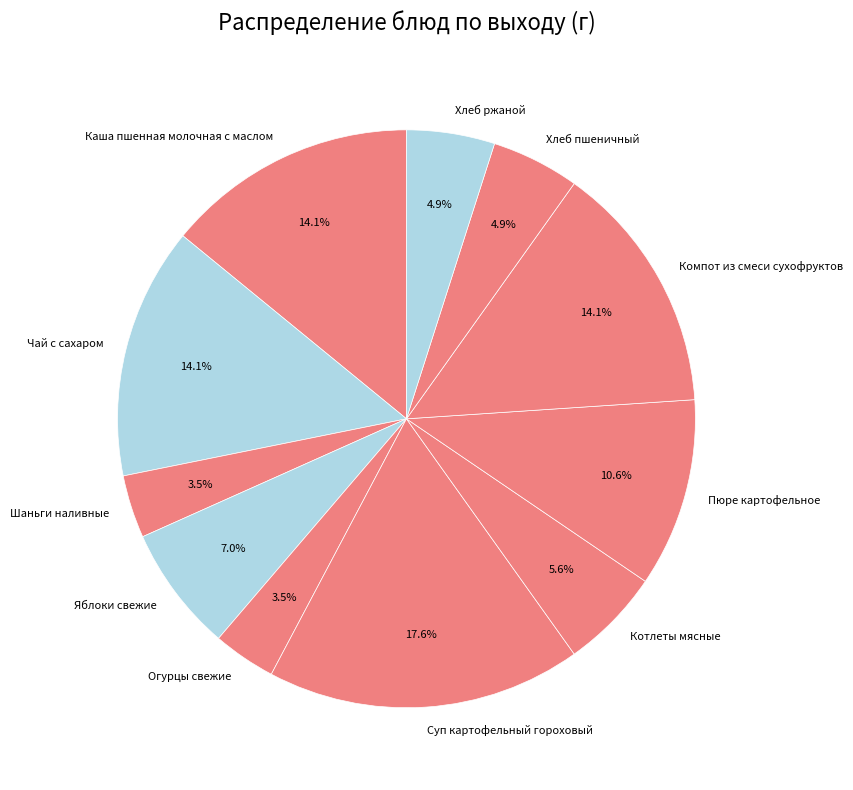

What percentage is NOT represented by Суп картофельный гороховый?

82.4%